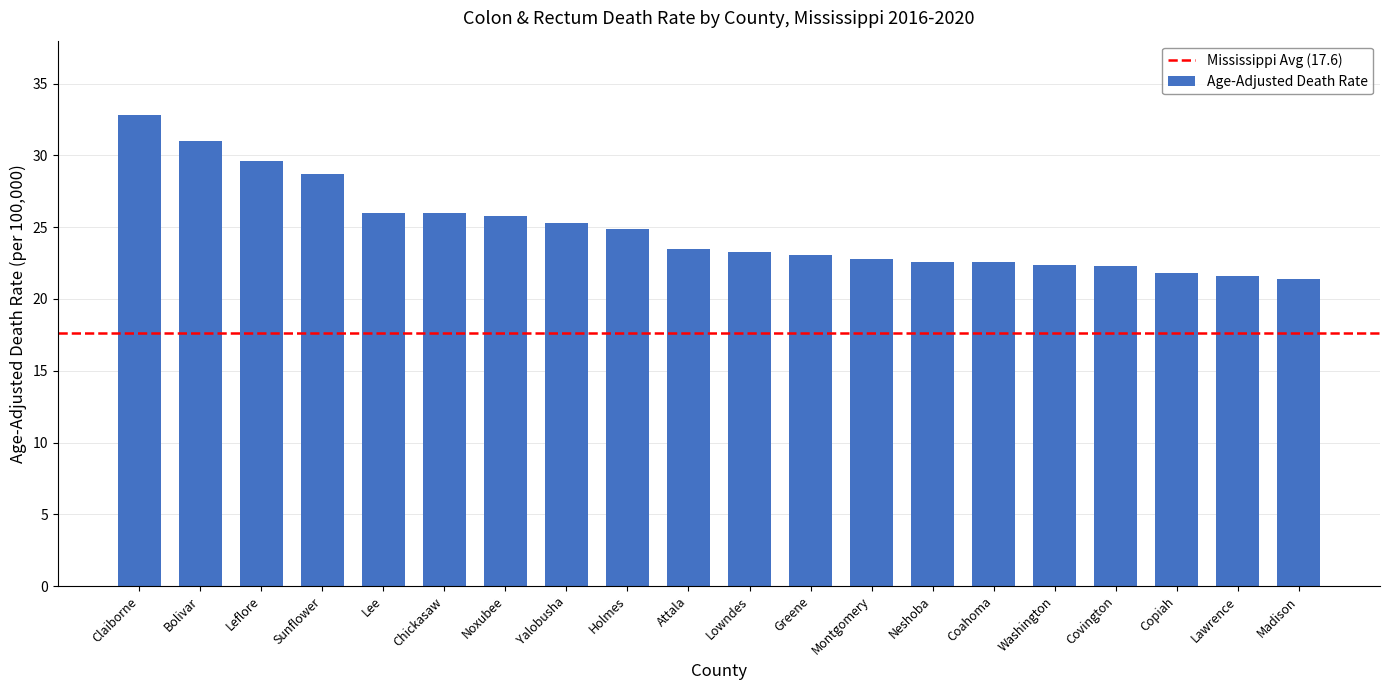

What value does the data have at Coahoma?

22.6